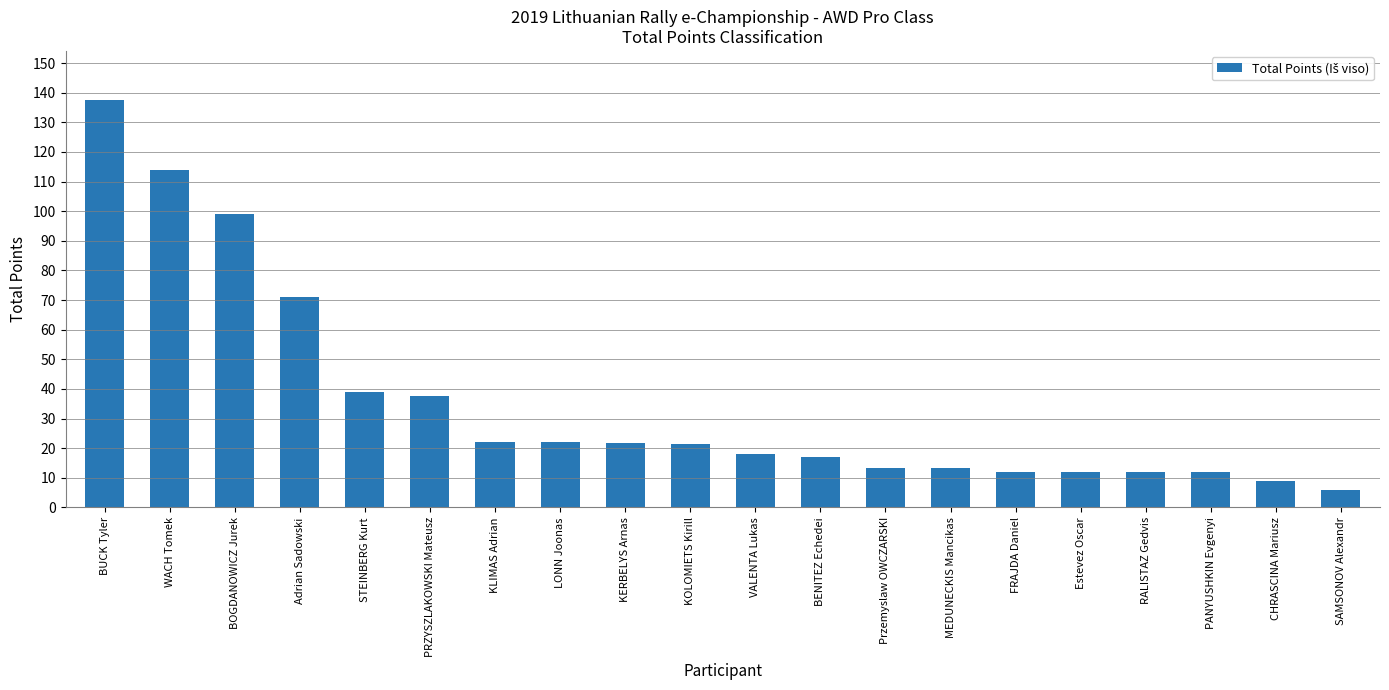

Does the chart contain any negative values?

No